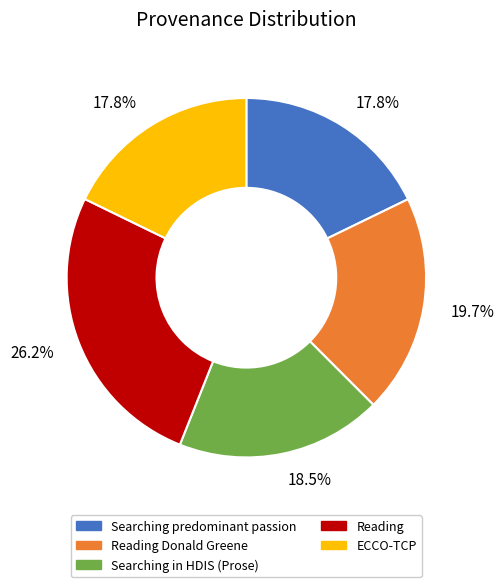

Is there any slice that represents more than half of the pie?

No